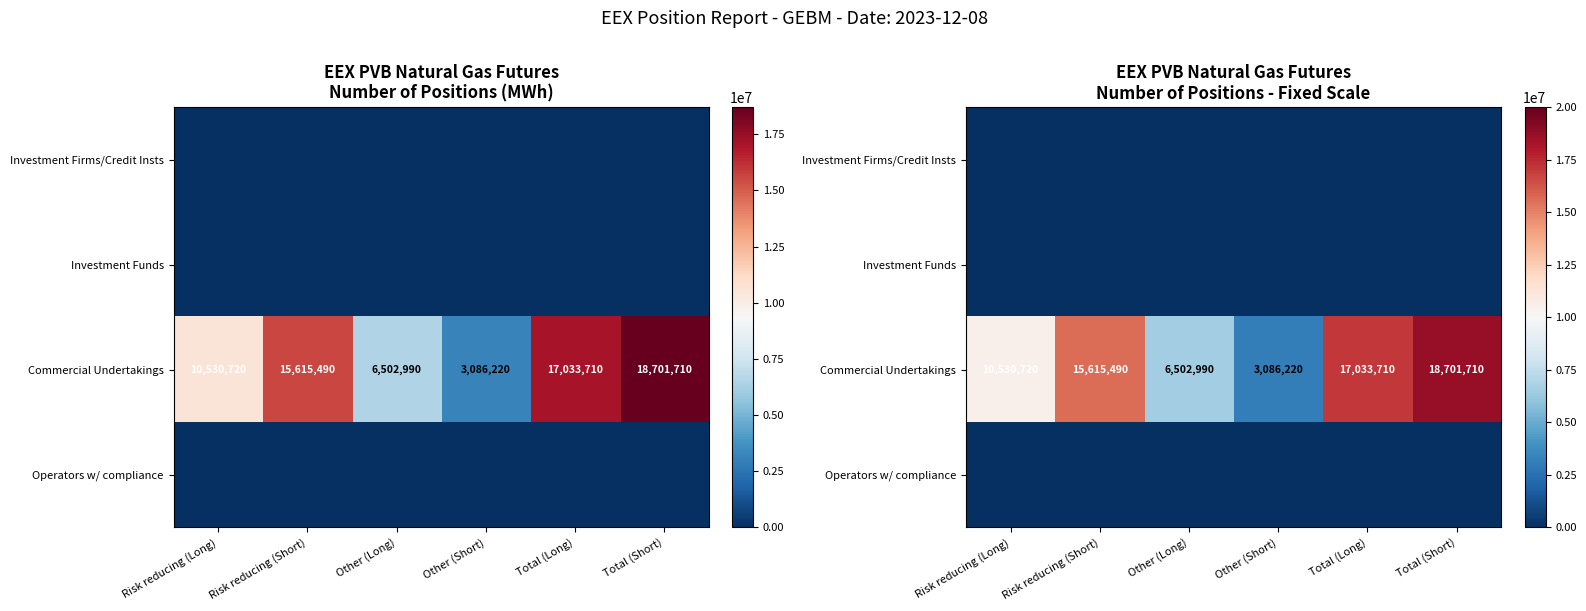

Where is Operators w/ compliance nearest to the value 0?

Risk reducing (Long)